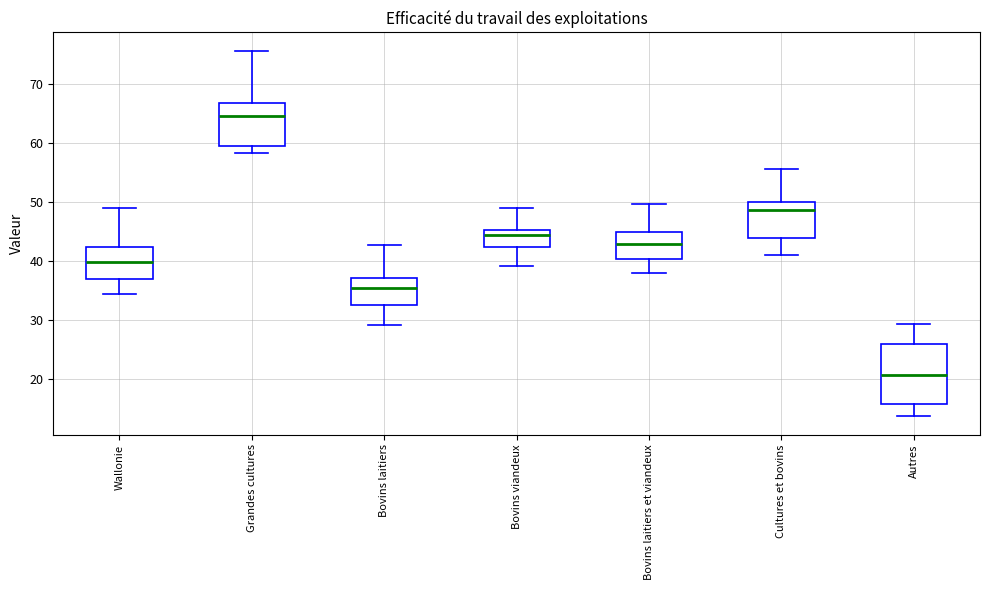

Reading left to right, read every box against the y-axis: the position of its median line, the range the box covers, and the ends of its whiskers. The values are not printed on the chart, so give them approximately, as read against the axis.

Wallonie: median 40, box 37 to 42, whiskers 34 to 49
Grandes cultures: median 65, box 59 to 67, whiskers 58 to 76
Bovins laitiers: median 35, box 33 to 37, whiskers 29 to 43
Bovins viandeux: median 44, box 42 to 45, whiskers 39 to 49
Bovins laitiers et viandeux: median 43, box 40 to 45, whiskers 38 to 50
Cultures et bovins: median 49, box 44 to 50, whiskers 41 to 56
Autres: median 21, box 16 to 26, whiskers 14 to 29